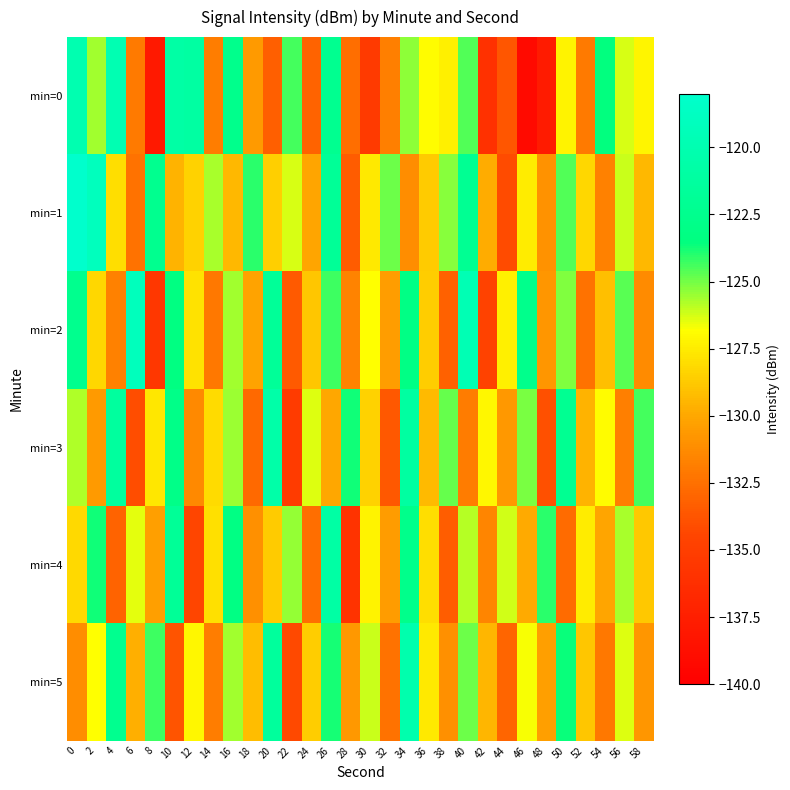

What is the total value across all series at 48?

-787.8